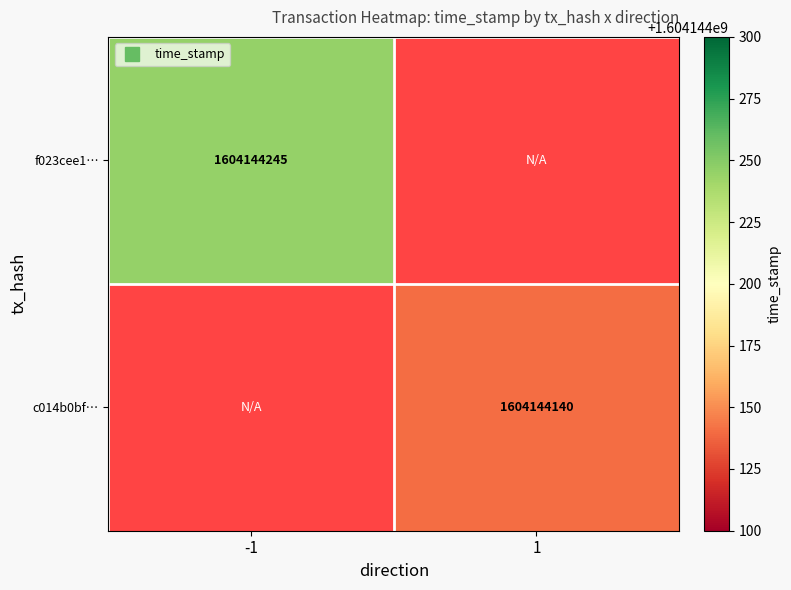

True or false: f023cee13f7787f9e01360994d4f87d32a7712a has a value of 0 at direction.

False